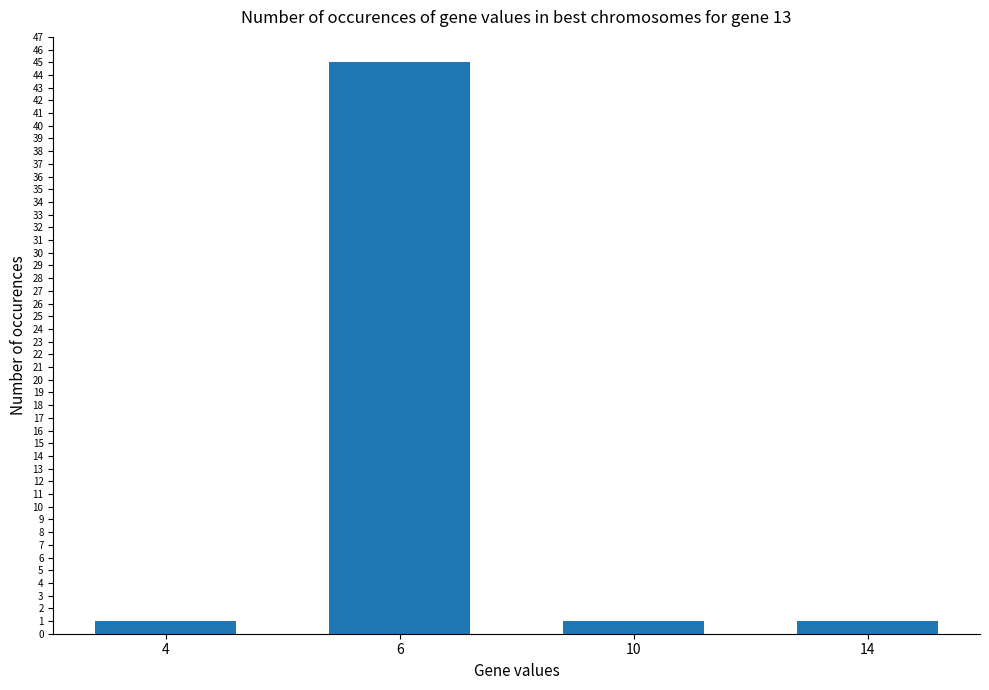

What is the value of the 2nd bar from the left?

45